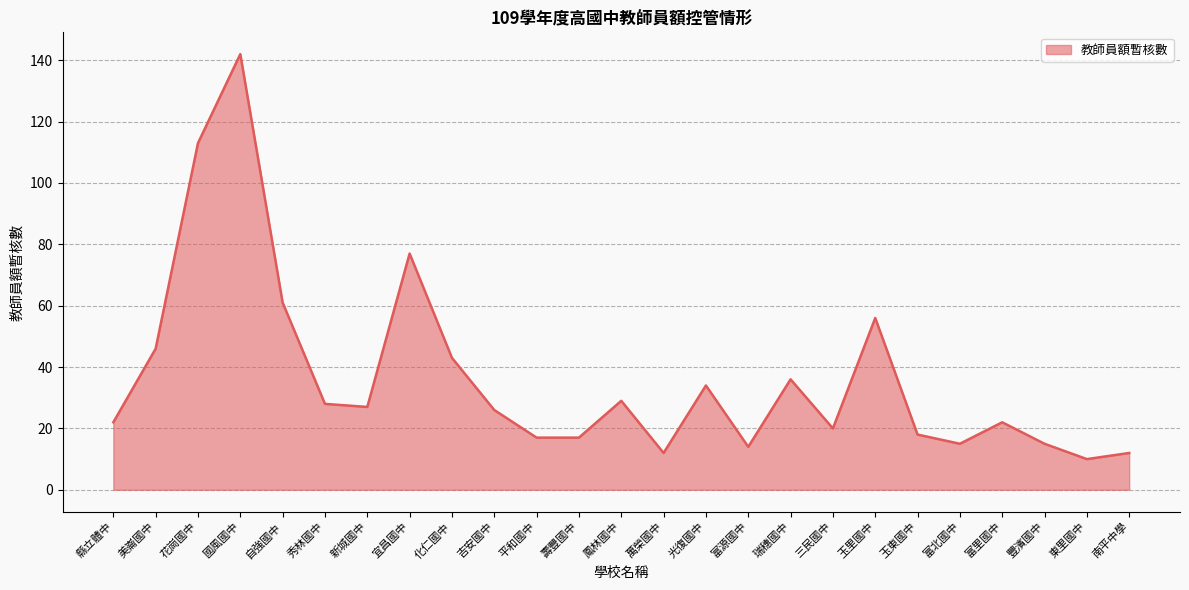

Where is the data nearest to the value 76?

宜昌國中